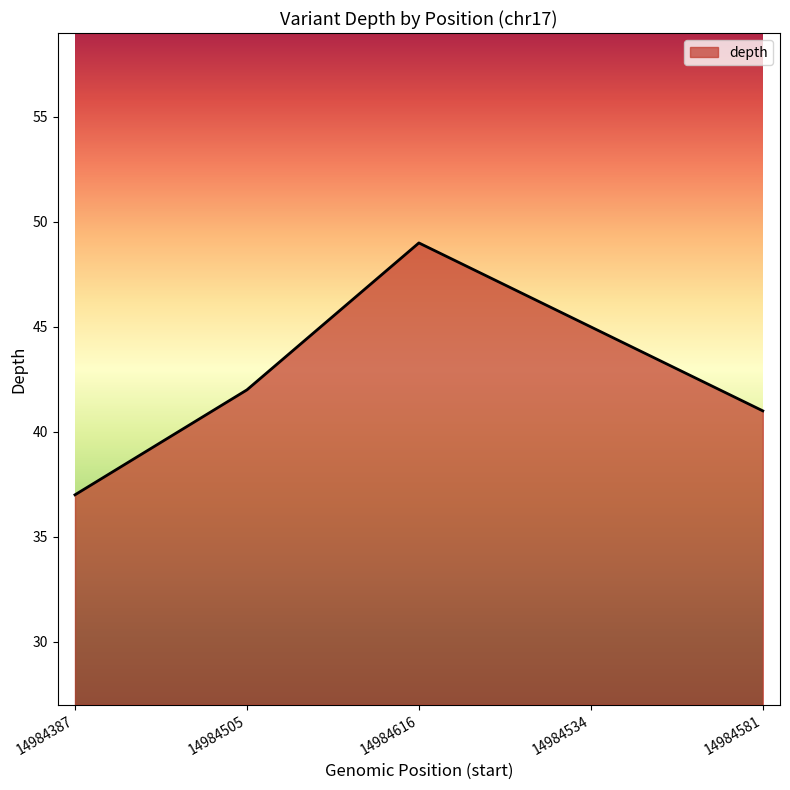

Rank the categories by value from highest to lowest.

14984616, 14984534, 14984505, 14984581, 14984387